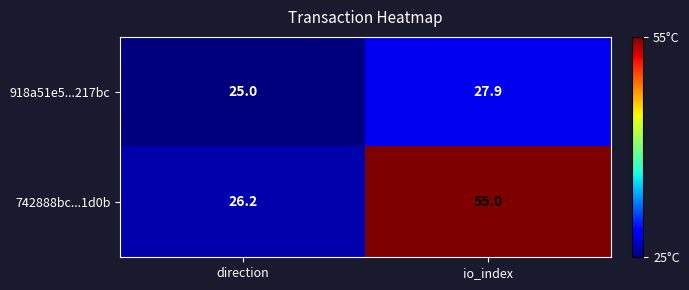

At which label is 742888bc...1d0b closest to 40?

direction